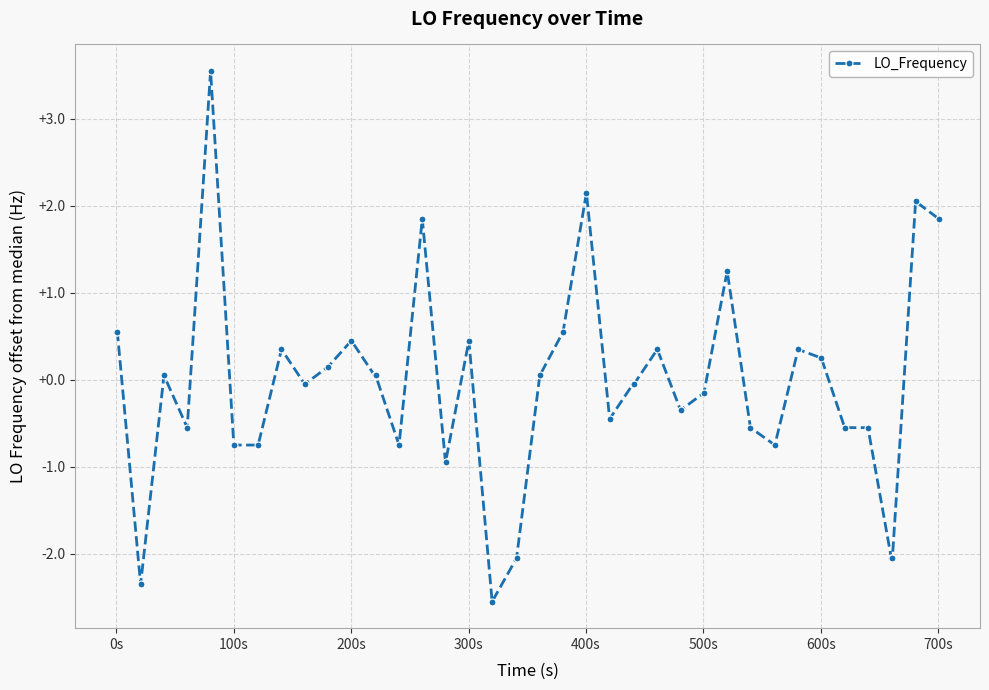

What is the maximum value shown in the chart?

3.6